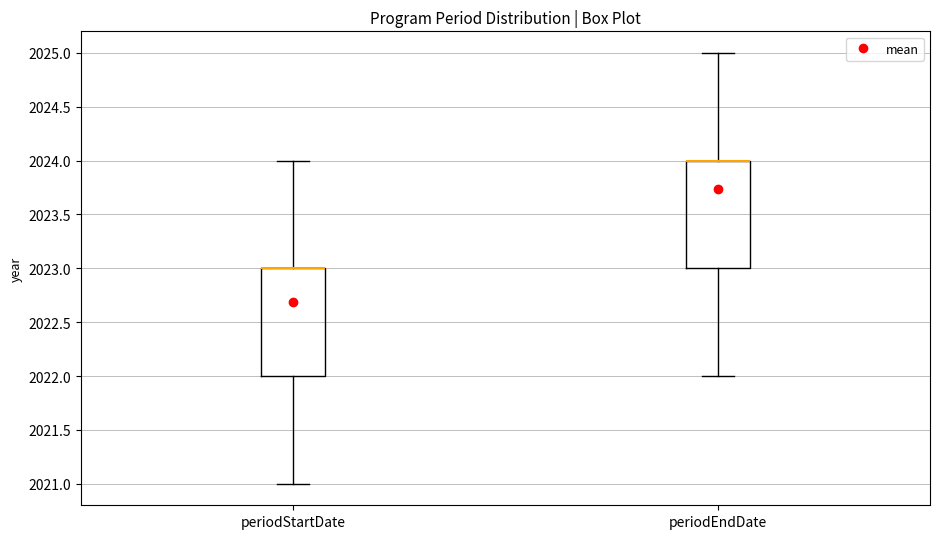

Where is the upper edge of the box for periodEndDate on the y-axis? The values are not printed on the chart, so give them approximately, as read against the axis.

2024